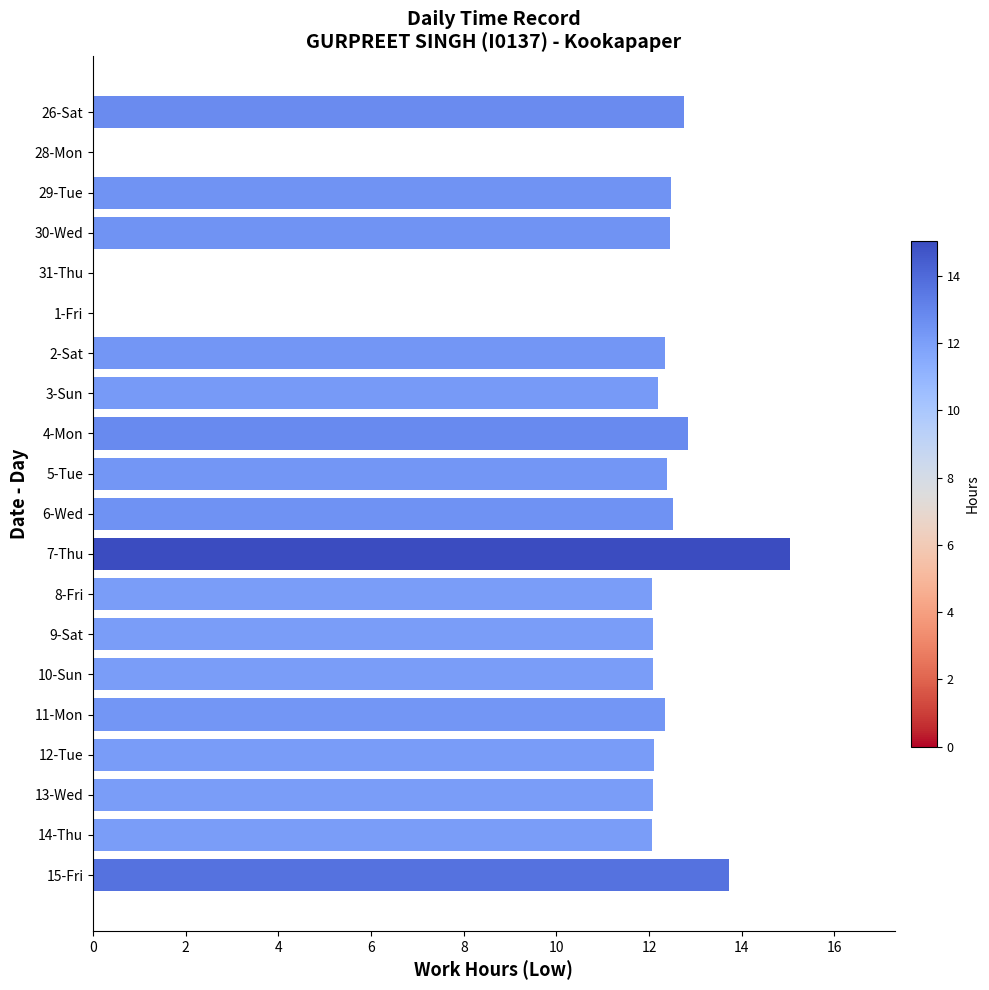

What value does the data have at 14-Thu?

12.1